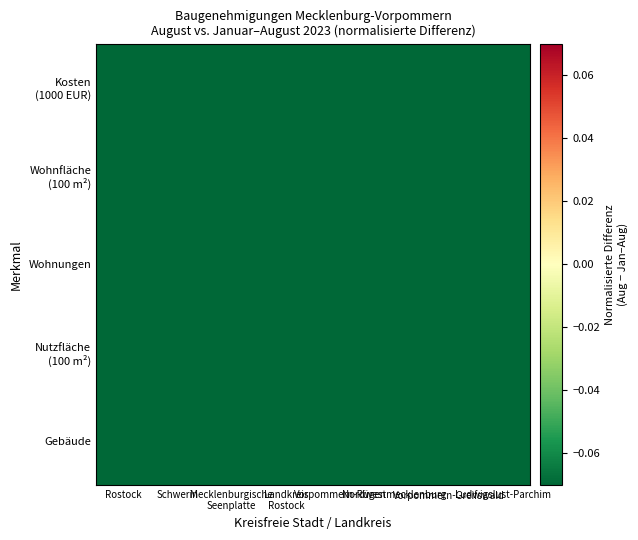

At Nordwestmecklenburg, list the series in order from largest to smallest.

Nutzfläche (100 m²), Wohnungen, Wohnfläche (100 m²), Kosten (1000 EUR), Gebäude